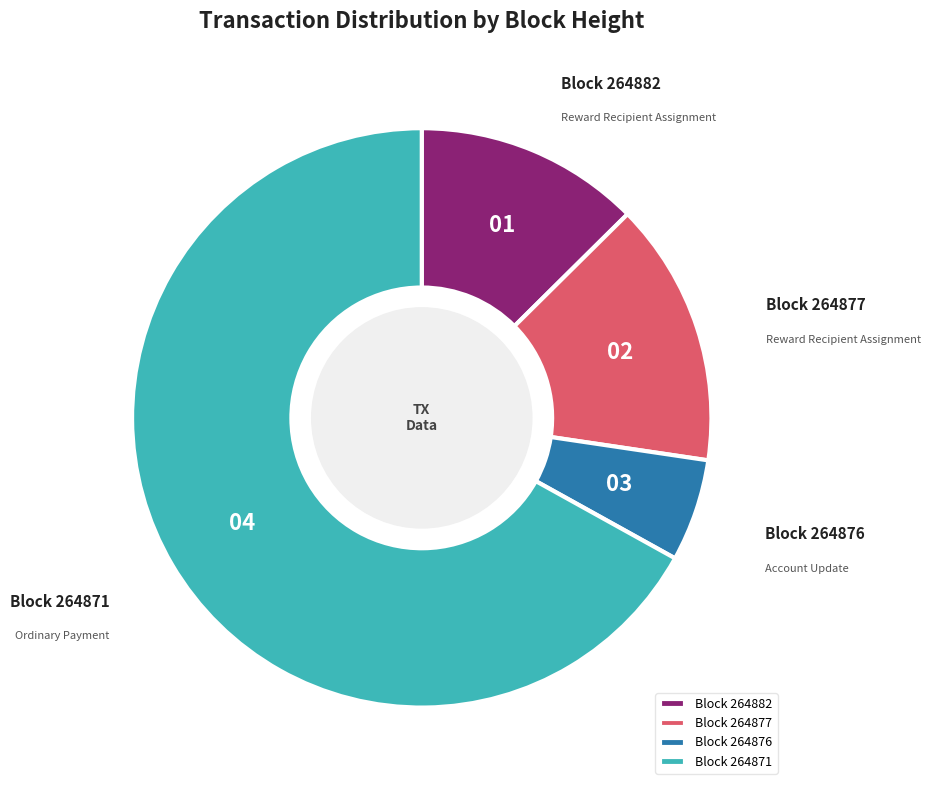

The Block 264882 slice represents 13% of the pie. True or false?

True